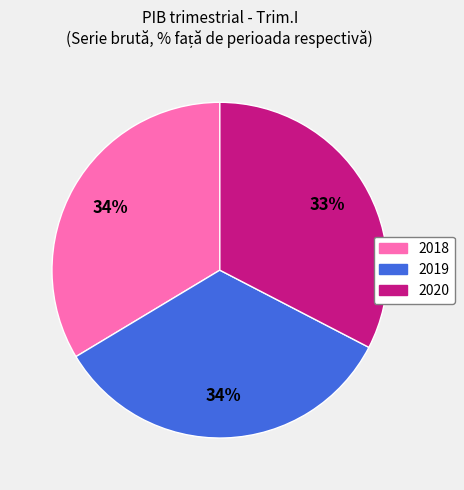

Is it true that 2018 is 34% of the pie?

True